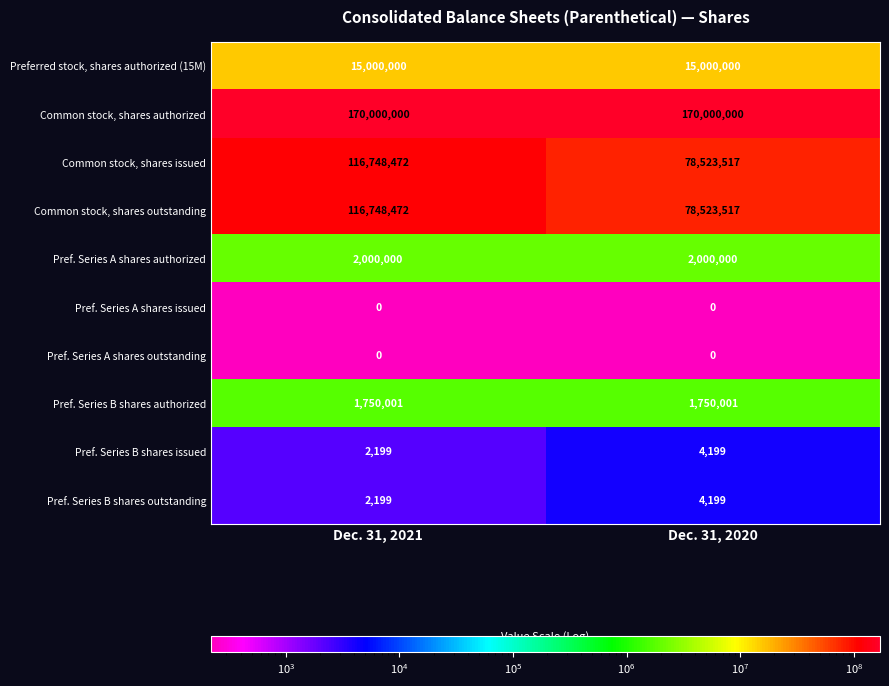

Reading left to right, extract all data points from this chart.

Preferred stock, shares authorized (15M): Dec. 31, 2021=15000000	Dec. 31, 2020=15000000
Common stock, shares authorized: Dec. 31, 2021=170000000	Dec. 31, 2020=170000000
Common stock, shares issued: Dec. 31, 2021=116748472	Dec. 31, 2020=78523517
Common stock, shares outstanding: Dec. 31, 2021=116748472	Dec. 31, 2020=78523517
Pref. Series A shares authorized: Dec. 31, 2021=2000000	Dec. 31, 2020=2000000
Pref. Series A shares issued: Dec. 31, 2021=0	Dec. 31, 2020=0
Pref. Series A shares outstanding: Dec. 31, 2021=0	Dec. 31, 2020=0
Pref. Series B shares authorized: Dec. 31, 2021=1750001	Dec. 31, 2020=1750001
Pref. Series B shares issued: Dec. 31, 2021=2199	Dec. 31, 2020=4199
Pref. Series B shares outstanding: Dec. 31, 2021=2199	Dec. 31, 2020=4199